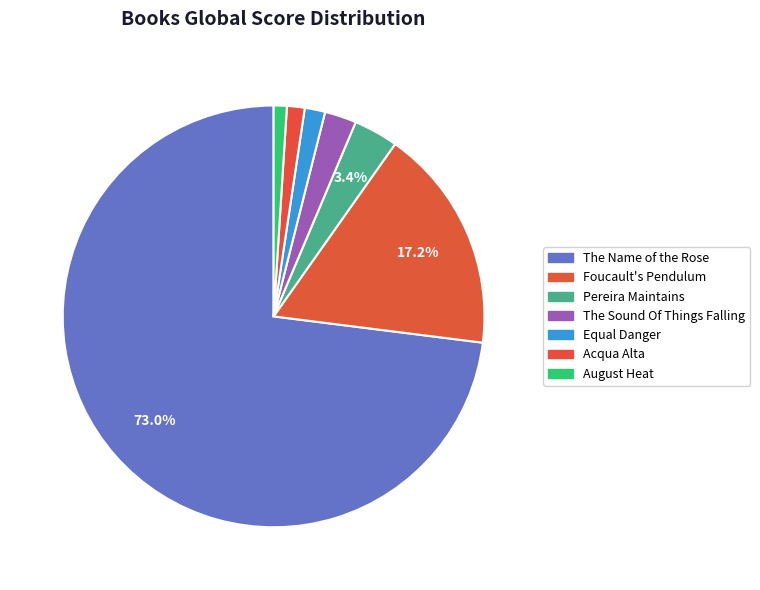

How many slices are in this pie chart?

7